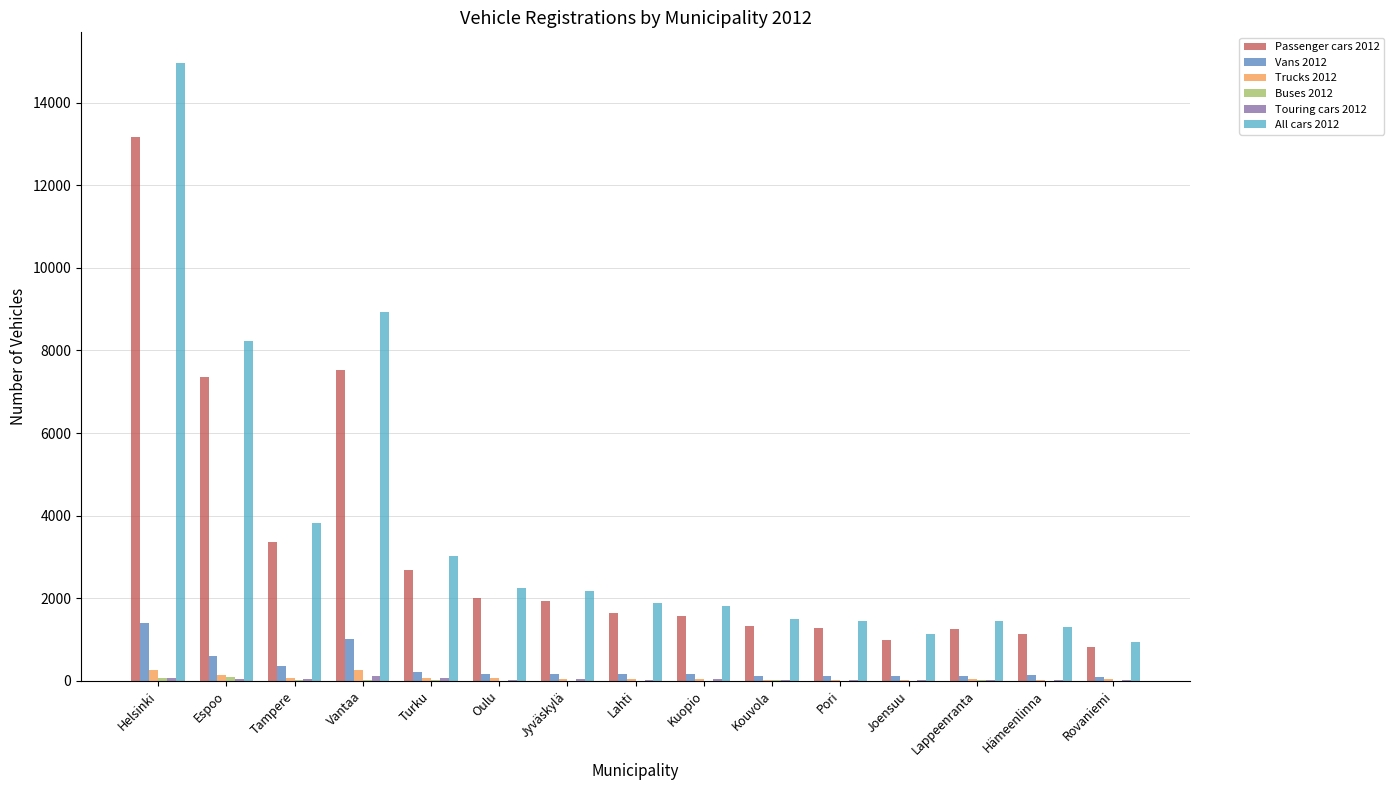

Count the number of data series in this chart.

6